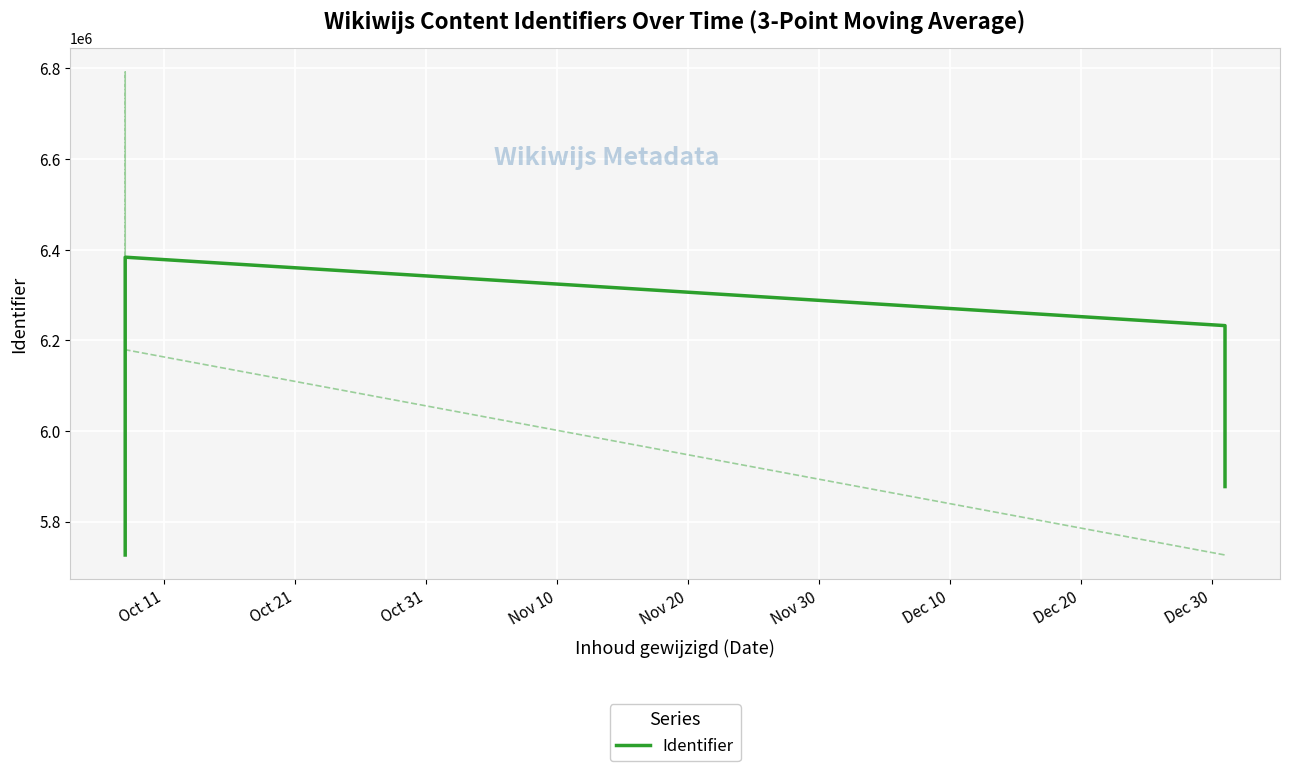

Rank the categories by value from lowest to highest.

Oct 11, Dec 30, Oct 21, Oct 31, Nov 10, Nov 20, Dec 20, Nov 30, Dec 10